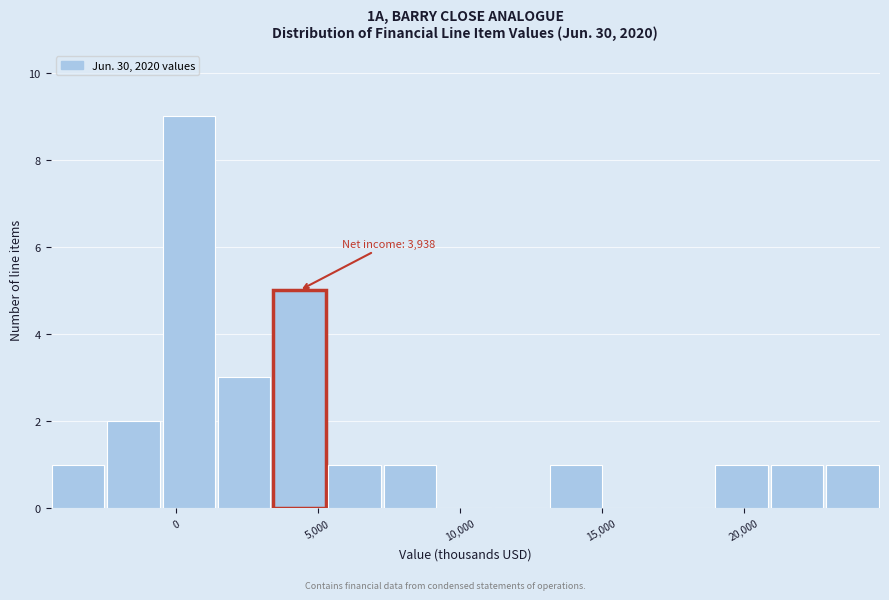

Read against the x-axis, roughly where is the centre of the tallest bar?

500